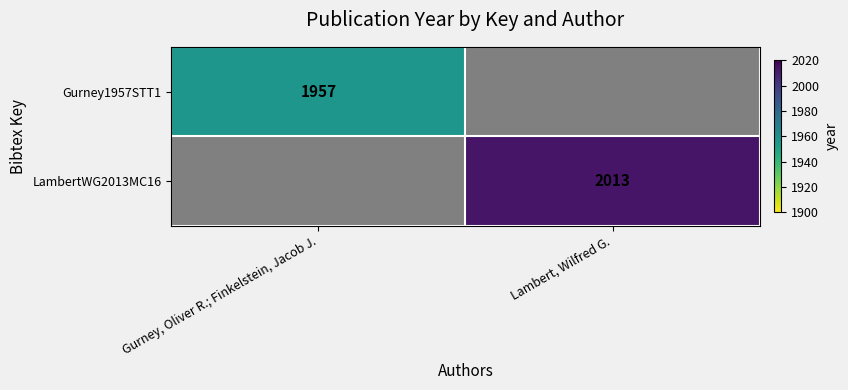

True or false: Gurney1957STT1 has a value of 1957 at Gurney, Oliver R.; Finkelstein, Jacob J..

True